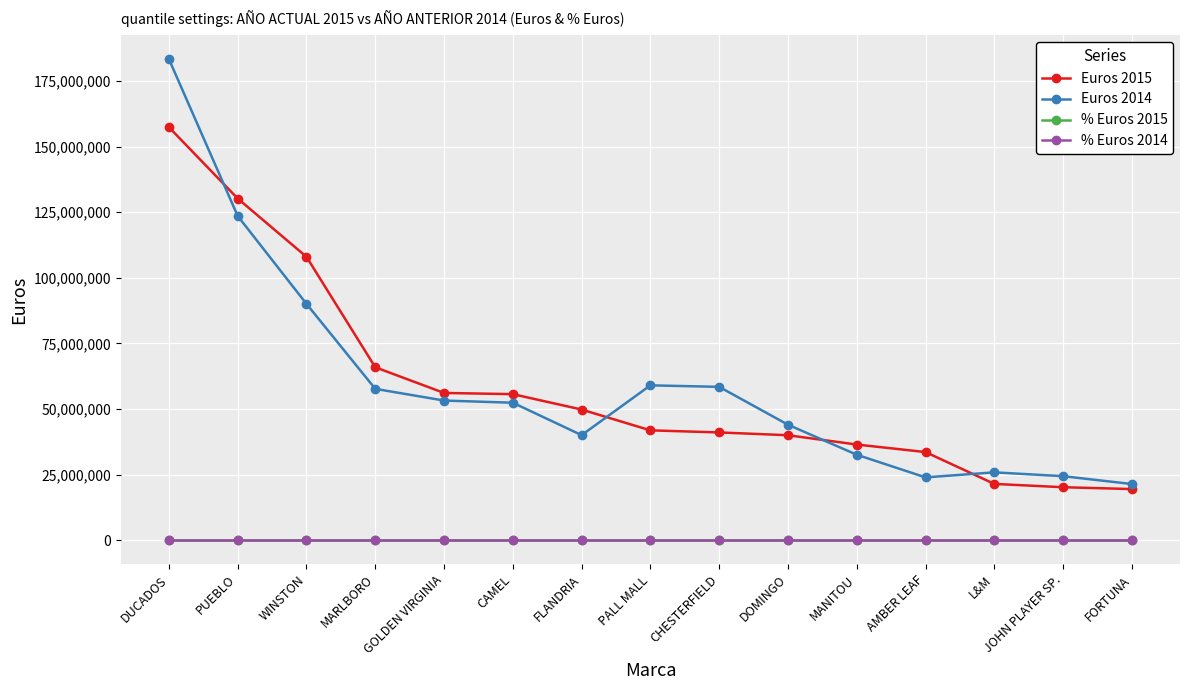

The value of Euros 2015 at MARLBORO is 43937719.1. True or false?

False